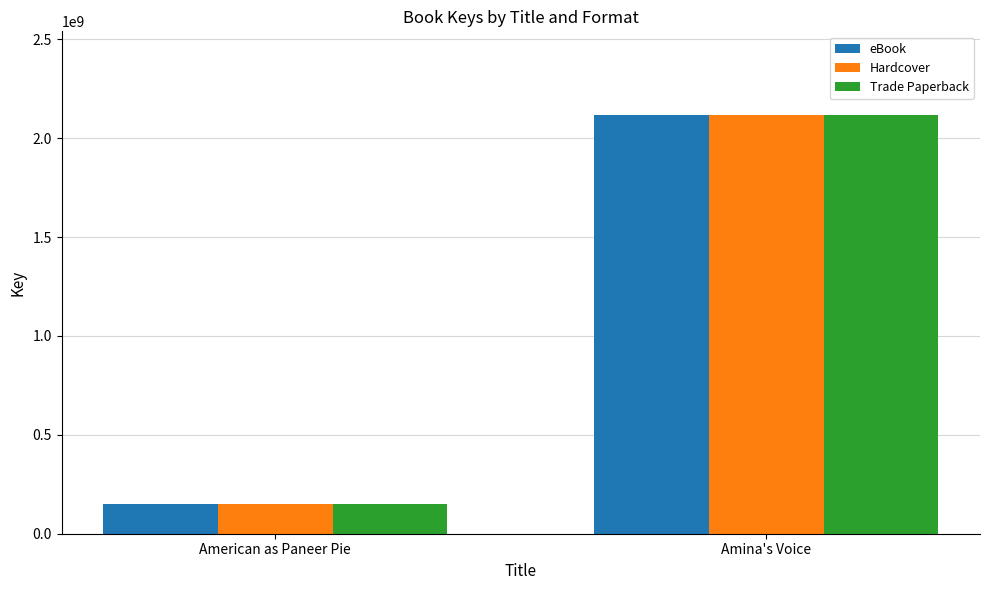

Reading left to right, list all the values displayed in this chart.

eBook: 148308781	2117282437
Hardcover: 148308781	2117282437
Trade Paperback: 148308781	2117282437